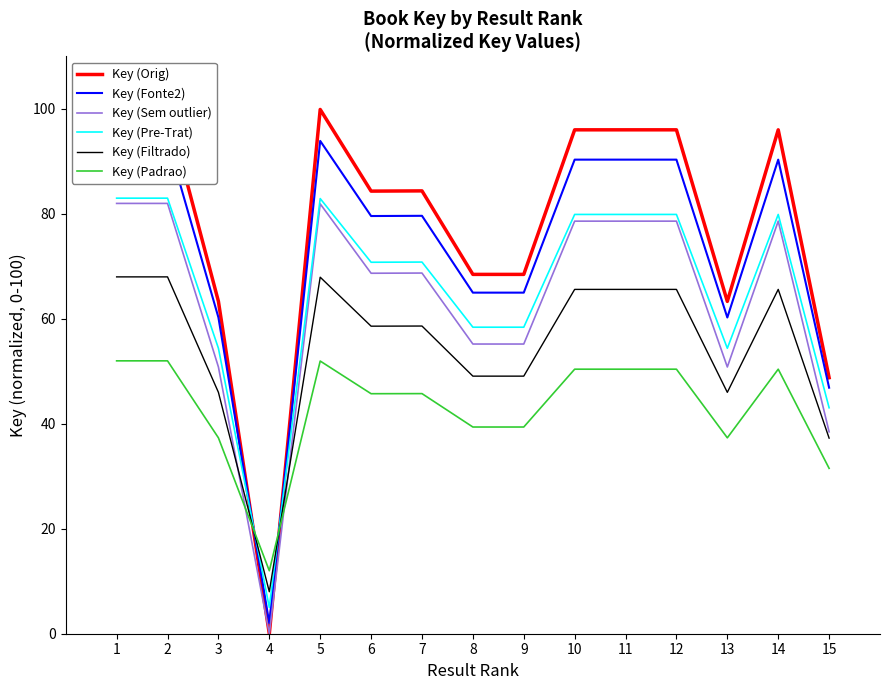

Reading left to right, transcribe all the data shown in this chart.

Key (Orig): 1=100.0	2=100.0	3=63.3	4=0.0	5=99.9	6=84.3	7=84.4	8=68.5	9=68.5	10=96.0	11=96.0	12=96.0	13=63.3	14=96.0	15=48.8
Key (Fonte2): 1=94.0	2=94.0	3=60.3	4=2.0	5=93.9	6=79.6	7=79.6	8=65.0	9=65.0	10=90.3	11=90.3	12=90.3	13=60.3	14=90.3	15=46.9
Key (Sem outlier): 1=82.0	2=82.0	3=50.8	4=0.0	5=81.9	6=68.7	7=68.7	8=55.2	9=55.2	10=78.6	11=78.6	12=78.6	13=50.8	14=78.6	15=38.5
Key (Pre-Trat): 1=83.0	2=83.0	3=54.4	4=5.0	5=82.9	6=70.8	7=70.8	8=58.4	9=58.4	10=79.9	11=79.9	12=79.9	13=54.4	14=79.9	15=43.1
Key (Filtrado): 1=68.0	2=68.0	3=46.0	4=8.0	5=67.9	6=58.6	7=58.6	8=49.1	9=49.1	10=65.6	11=65.6	12=65.6	13=46.0	14=65.6	15=37.3
Key (Padrao): 1=52.0	2=52.0	3=37.3	4=12.0	5=52.0	6=45.7	7=45.8	8=39.4	9=39.4	10=50.4	11=50.4	12=50.4	13=37.3	14=50.4	15=31.5